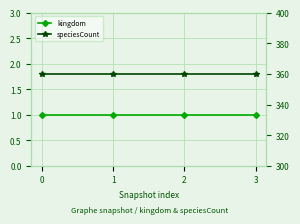

List the labels in order of kingdom value, smallest first.

0, 1, 2, 3